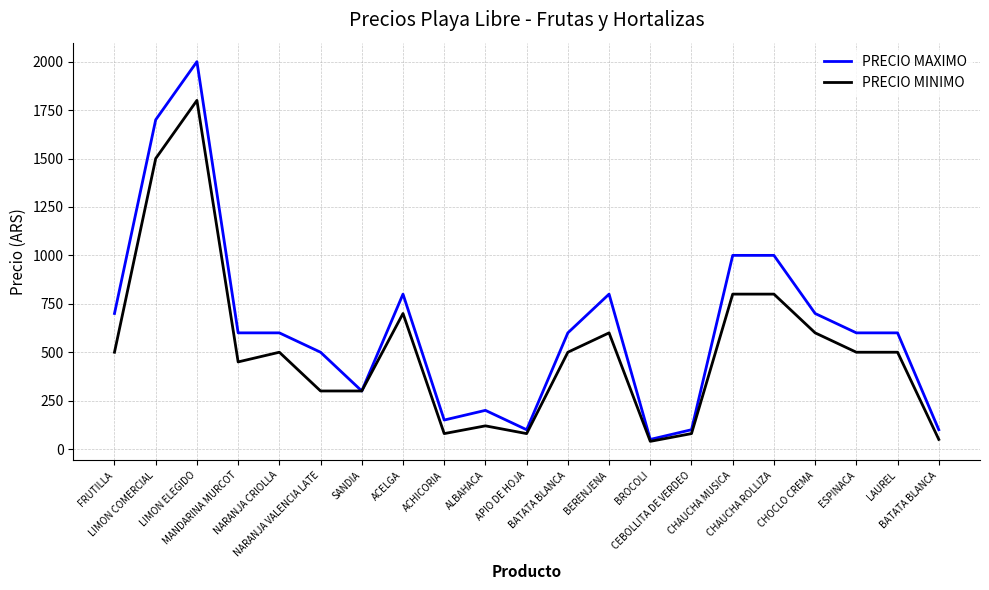

Reading left to right, extract all data points from this chart.

PRECIO MAXIMO: FRUTILLA=700	LIMON COMERCIAL=1700	LIMON ELEGIDO=2000	MANDARINA MURCOT=600	NARANJA CRIOLLA=600	NARANJA VALENCIA LATE=500	SANDIA=300	ACELGA=800	ACHICORIA=150	ALBAHACA=200	APIO DE HOJA=100	BATATA BLANCA=600	BERENJENA=800	BROCOLI=50	CEBOLLITA DE VERDEO=100	CHAUCHA MUSICA=1000	CHAUCHA ROLLIZA=1000	CHOCLO CREMA=700	ESPINACA=600	LAUREL=600	BATATA BLANCA=100
PRECIO MINIMO: FRUTILLA=500	LIMON COMERCIAL=1500	LIMON ELEGIDO=1800	MANDARINA MURCOT=450	NARANJA CRIOLLA=500	NARANJA VALENCIA LATE=300	SANDIA=300	ACELGA=700	ACHICORIA=80	ALBAHACA=120	APIO DE HOJA=80	BATATA BLANCA=500	BERENJENA=600	BROCOLI=40	CEBOLLITA DE VERDEO=80	CHAUCHA MUSICA=800	CHAUCHA ROLLIZA=800	CHOCLO CREMA=600	ESPINACA=500	LAUREL=500	BATATA BLANCA=50